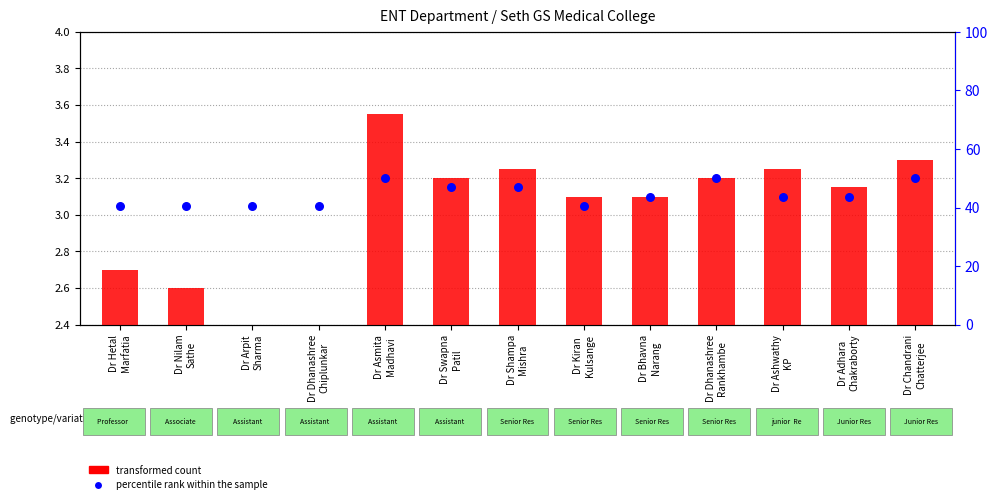

Is the value of transformed count at Dr Dhanashree
Chiplunkar greater than the value of percentile rank within the sample at Dr Adhara
Chakraborty?

No